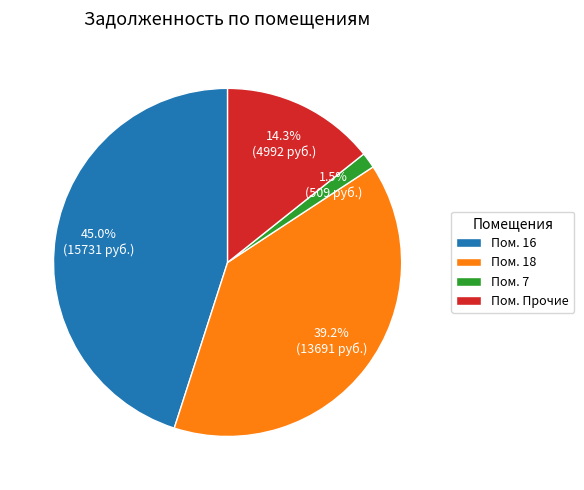

How many segments does this pie chart have?

4